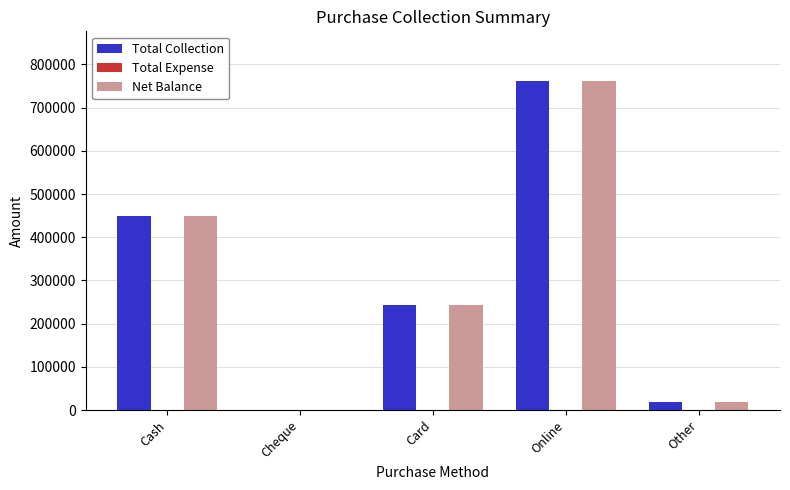

The Total Collection series shows 0 at Cheque. True or false?

True